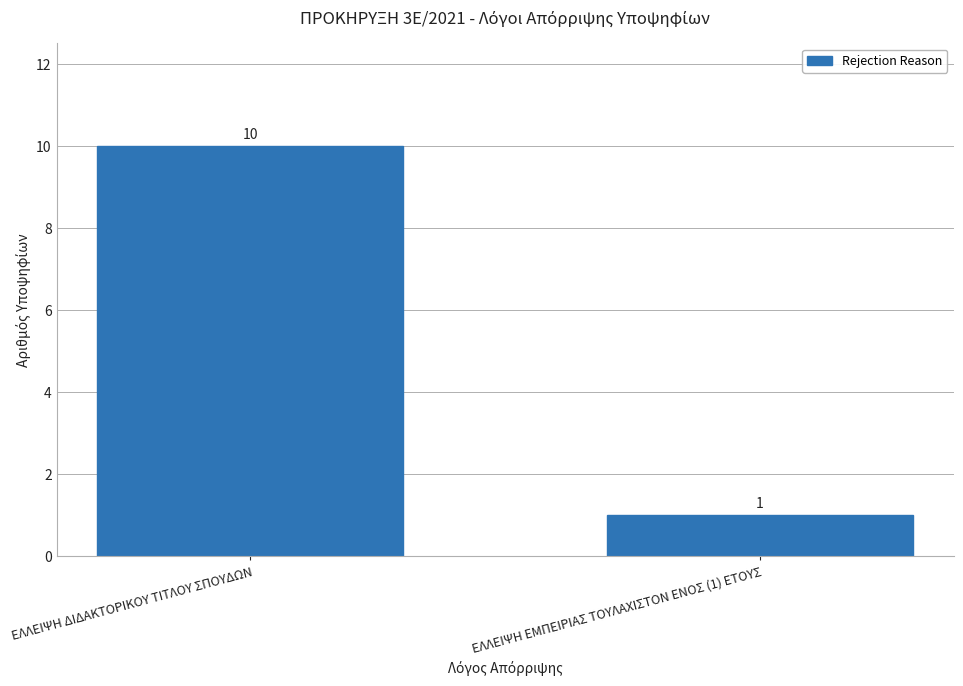

What is the sum of all values?

11